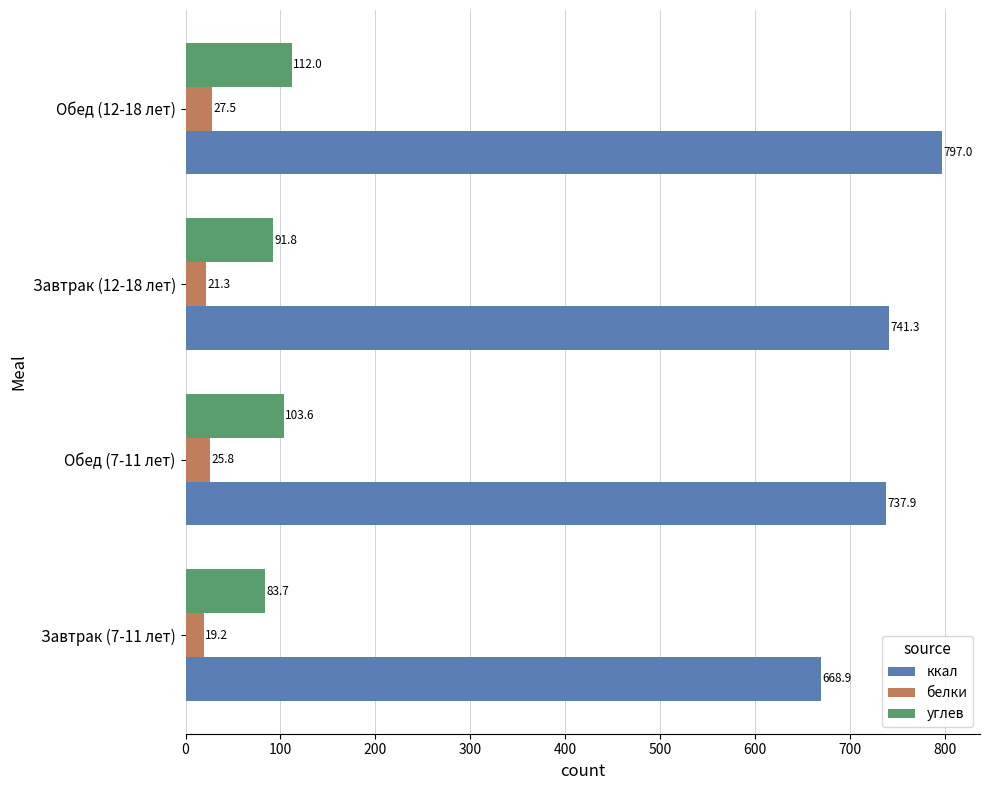

What is the difference between the maximum and minimum values in the ккал series?

128.1